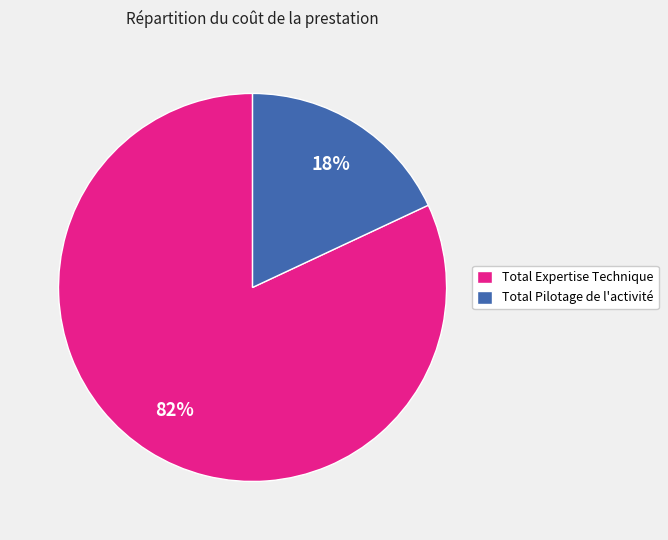

Approximately how many times larger is the value at Total Pilotage de l'activité compared to Total Expertise Technique?

0.2